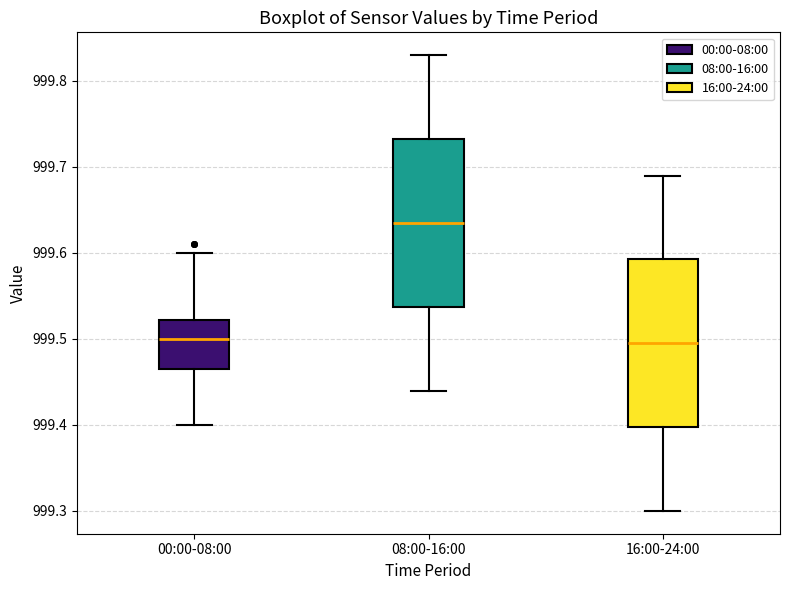

Where is the lower edge of the box for 16:00-24:00 on the y-axis? The values are not printed on the chart, so give them approximately, as read against the axis.

999.40